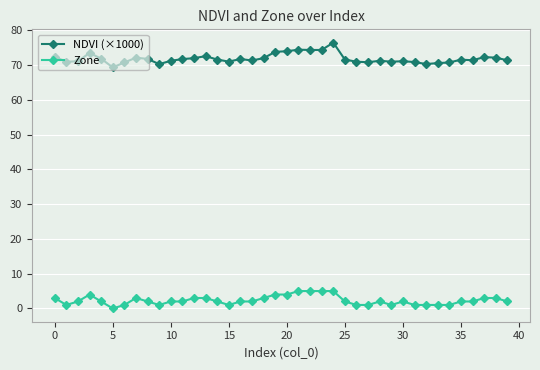

List the series in order of their overall mean, lowest first.

Zone, NDVI (×1000)